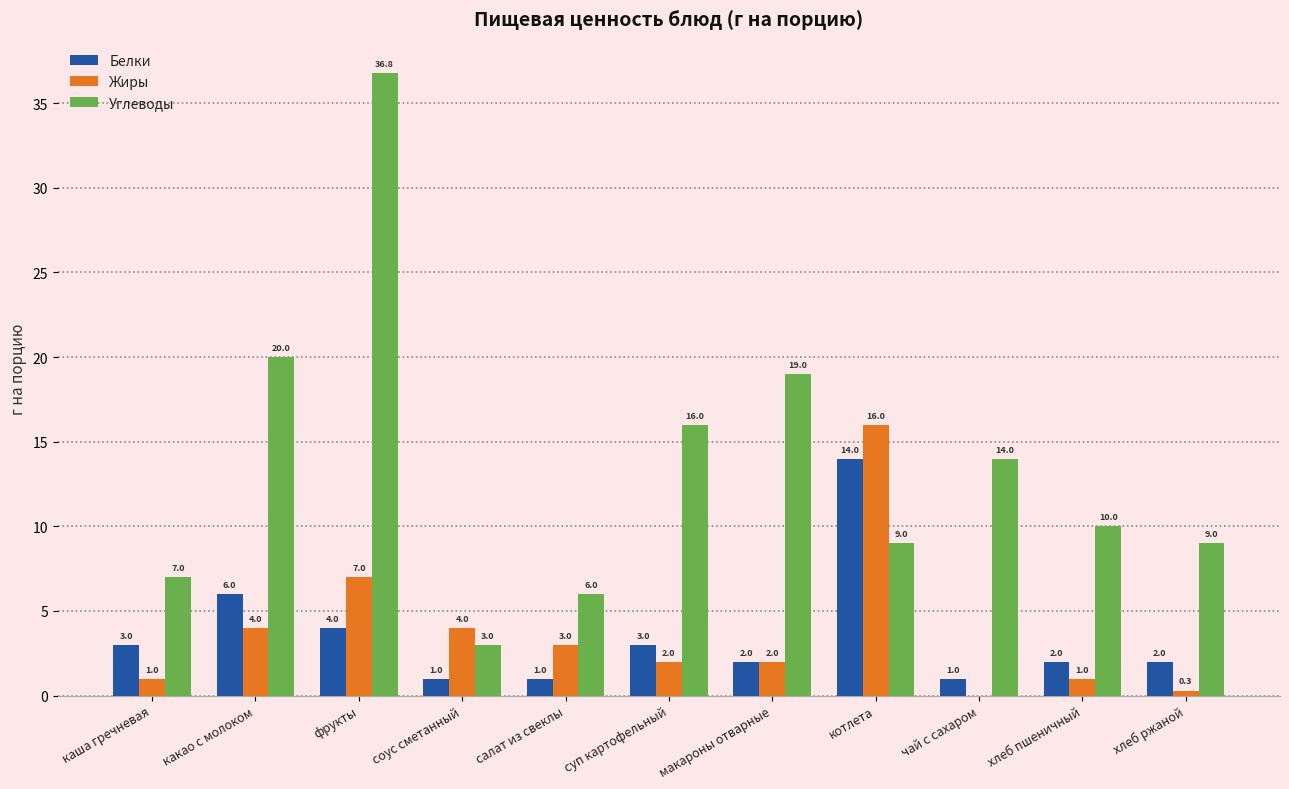

The Углеводы series shows 4.6 at хлеб ржаной. True or false?

False